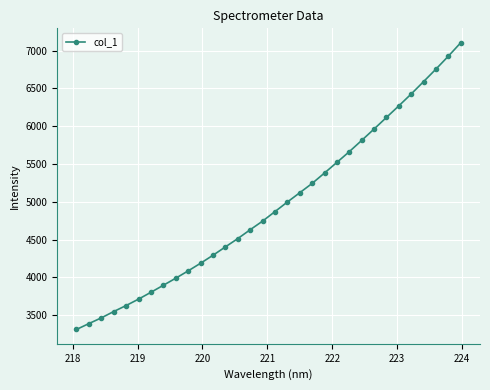

What is the value of the 4th point from the left?

3549.5